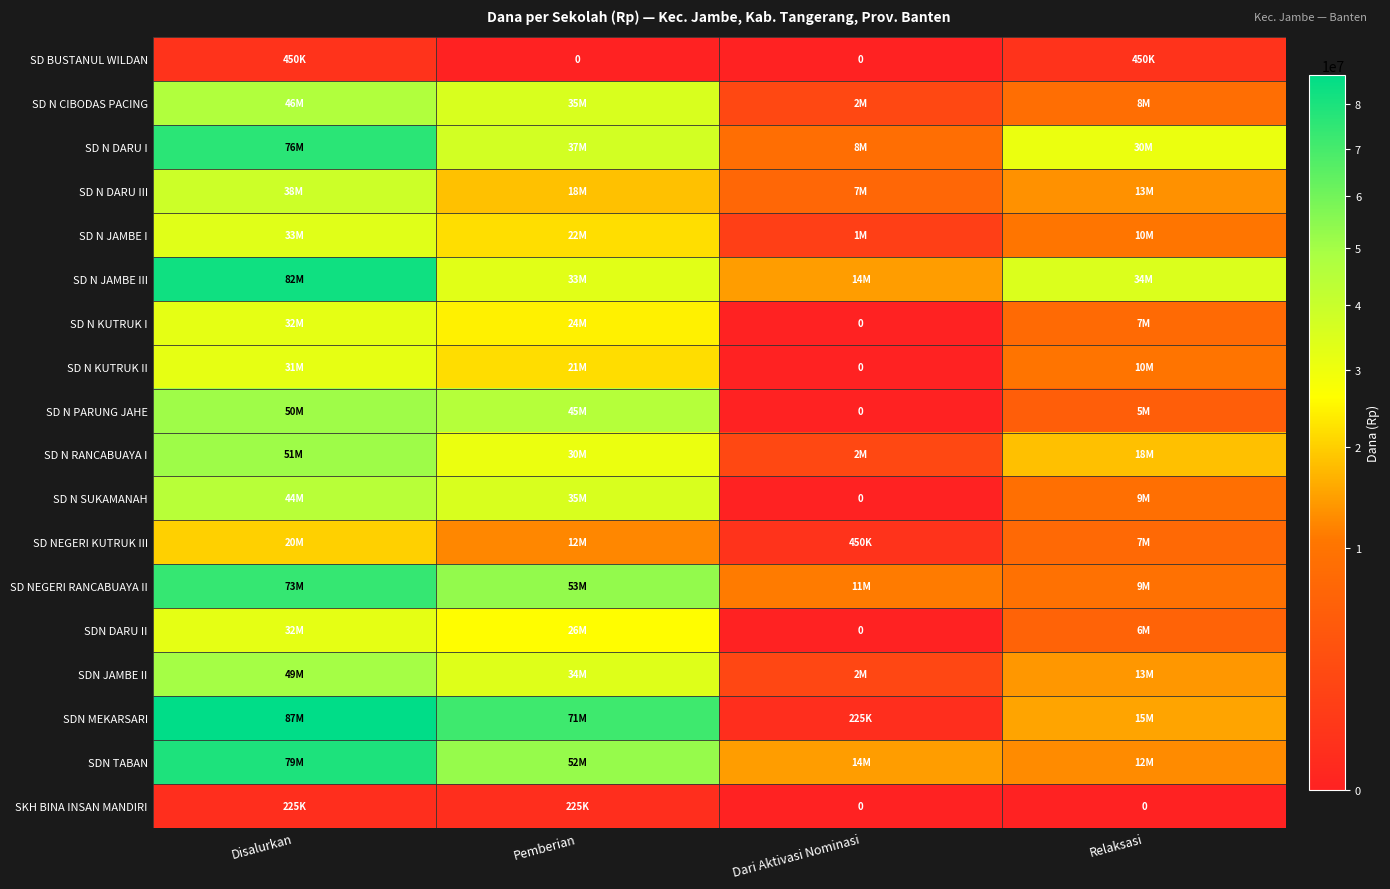

What is the sum of the SD N KUTRUK I values at Disalurkan and Dari Aktivasi Nominasi?

32400000